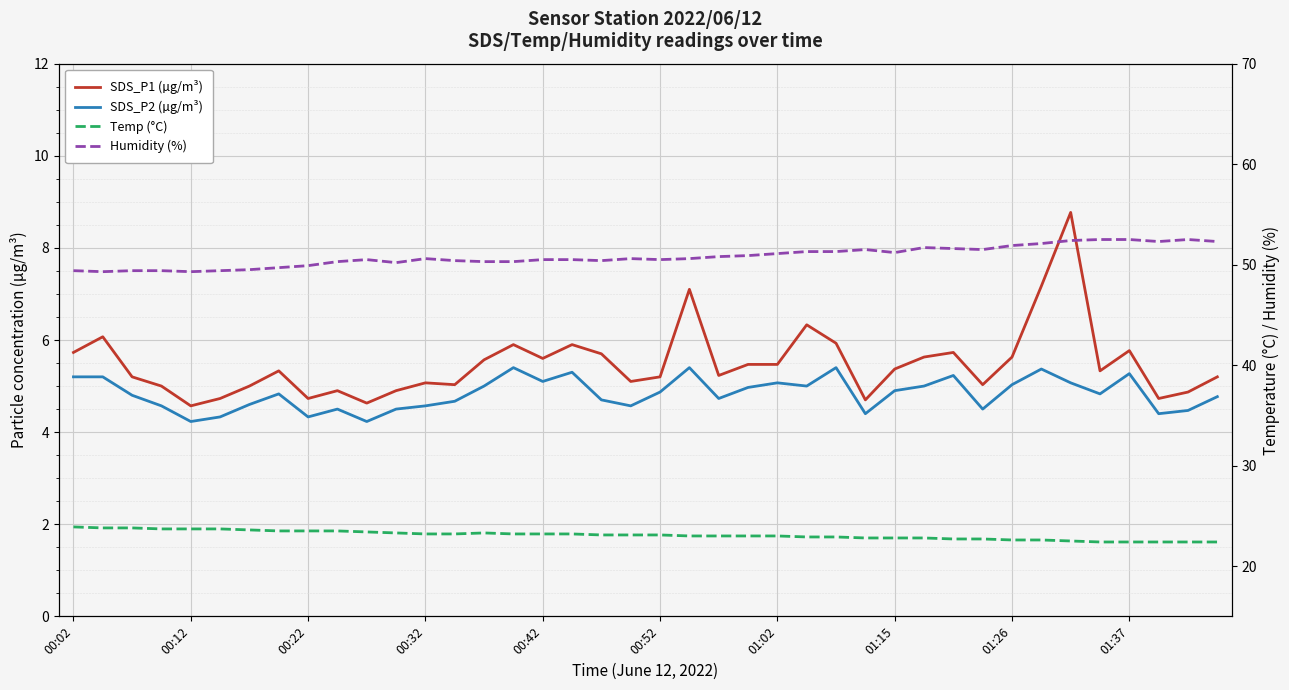

What is the difference between the Temp (°C) values at 32 and 29?

0.2